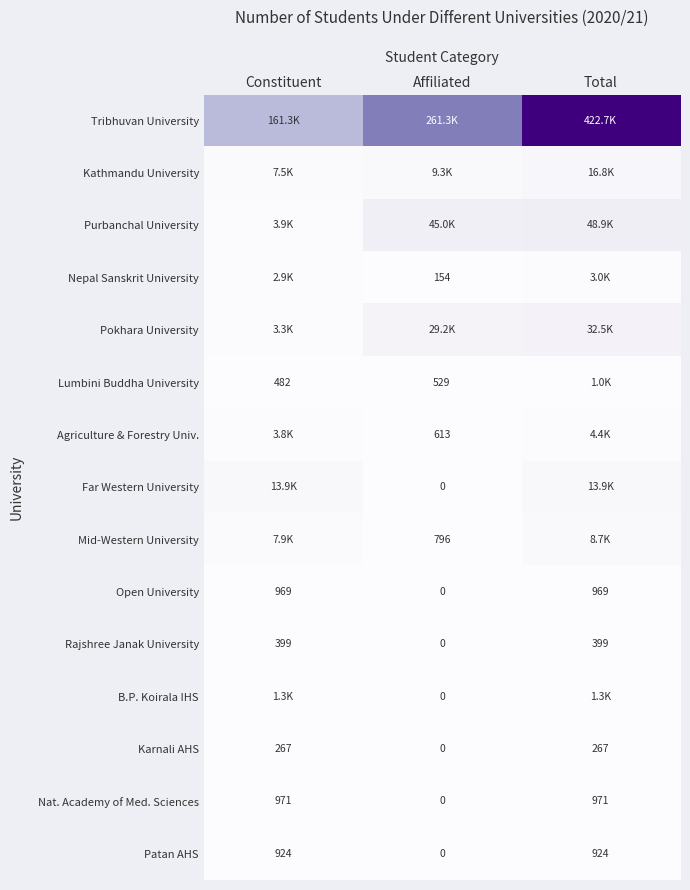

Which label corresponds to the smallest value in the chart?

Affiliated